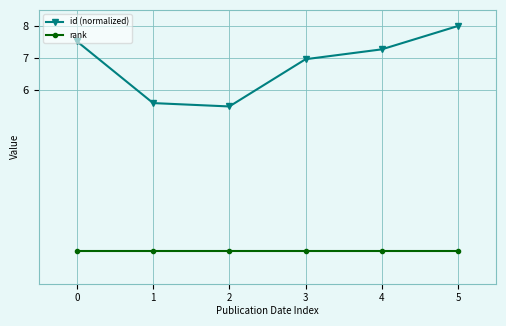

What value does the id (normalized) series have at 2?

5.5